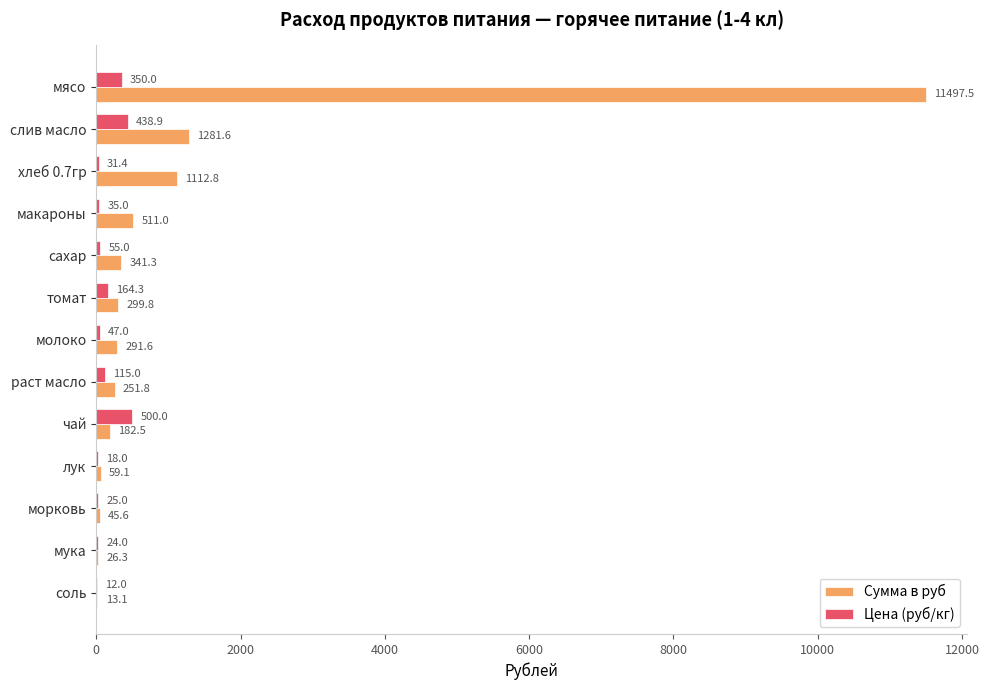

What is the average value of the Сумма в руб series?

1224.2